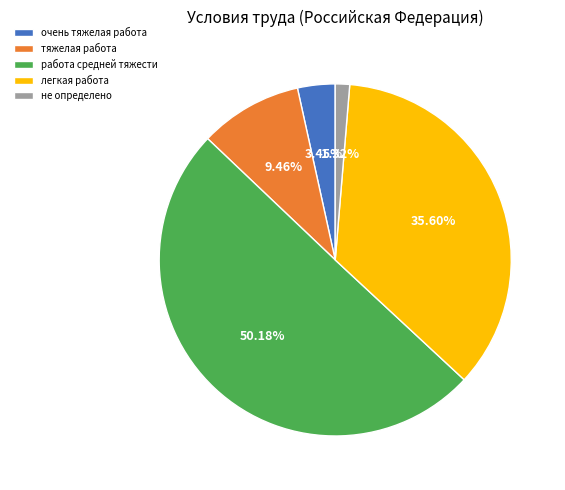

True or false: тяжелая работа accounts for 9% of the total.

True